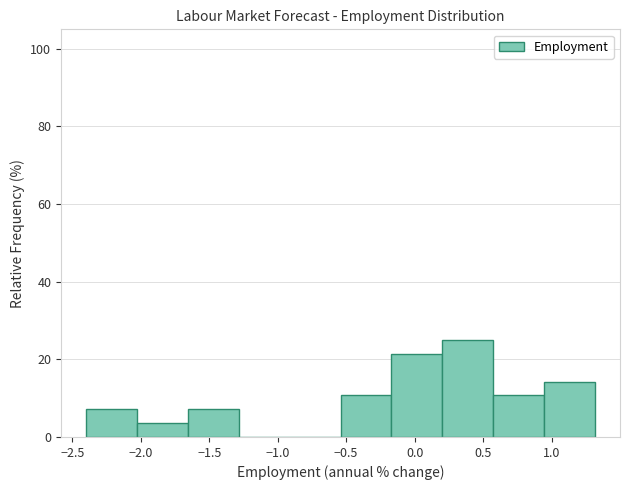

What is the height of the bar covering -1.65 to -1.30 on the x-axis? Neither the bar edges nor the heights are printed on the chart, so give them approximately, as read against the axes.

8